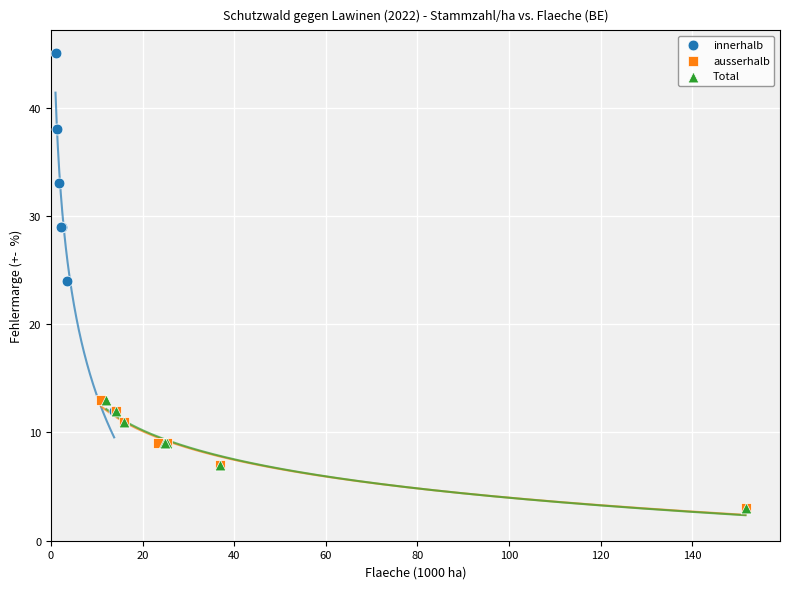

Which series contains the highest Y value?

innerhalb